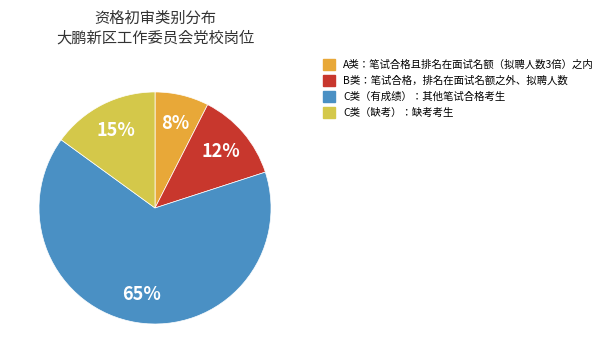

Does any single category account for the majority?

Yes